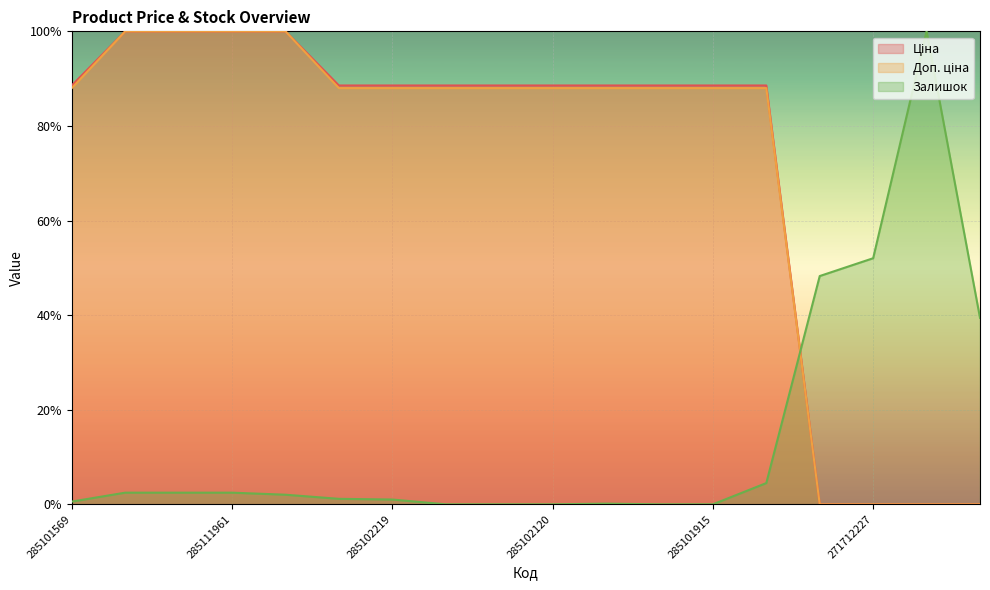

What is the value of the Ціна point at the 11th from the left?

88.6